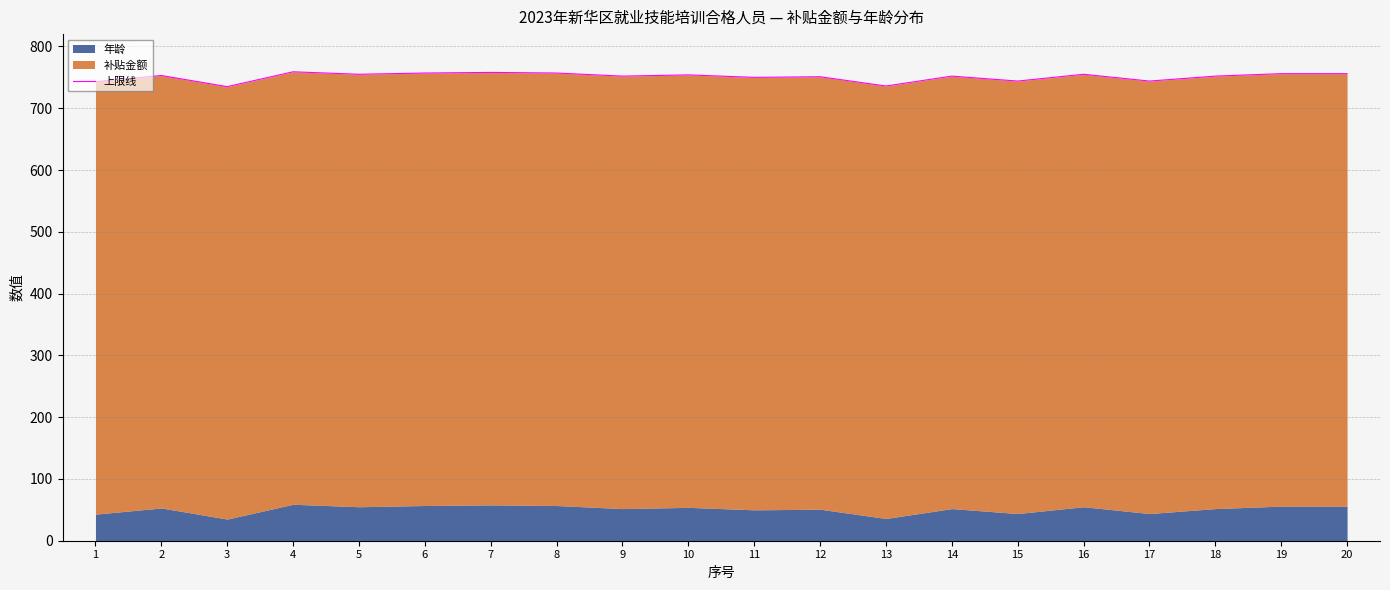

What is the change in value from 4 to 9?

-7